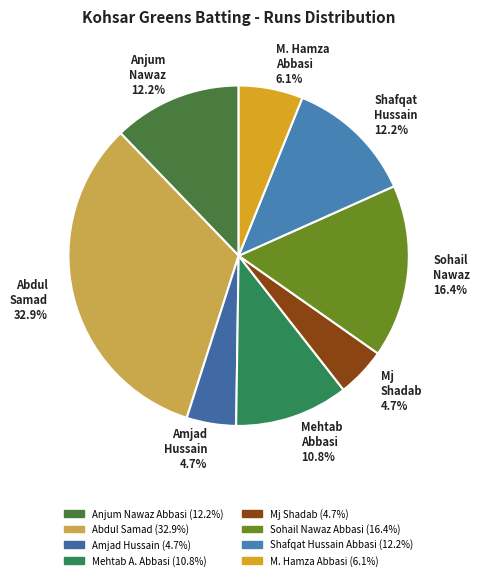

Which category has the biggest portion of the pie?

Abdul Samad